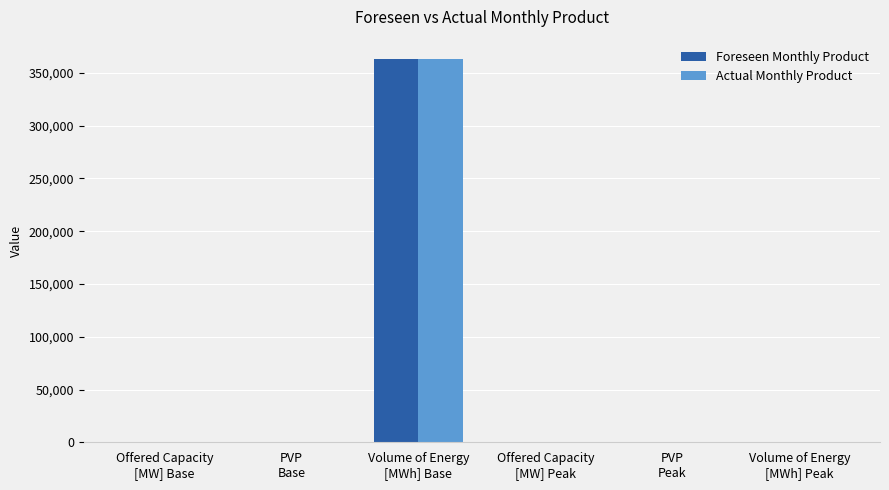

What is the sum of all Foreseen Monthly Product values?

363889